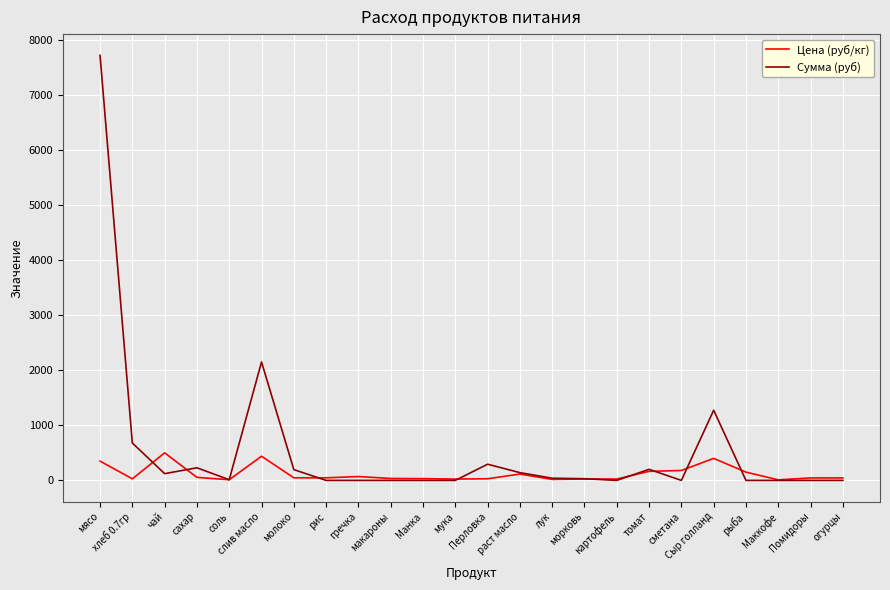

At хлеб 0.7гр, list the series in order from smallest to largest.

Цена (руб/кг), Сумма (руб)